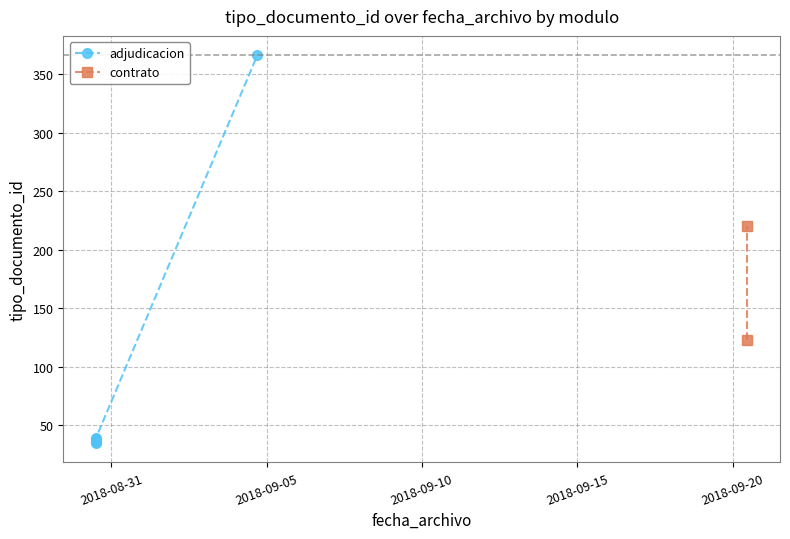

What is the value of the 8th point from the left?

35